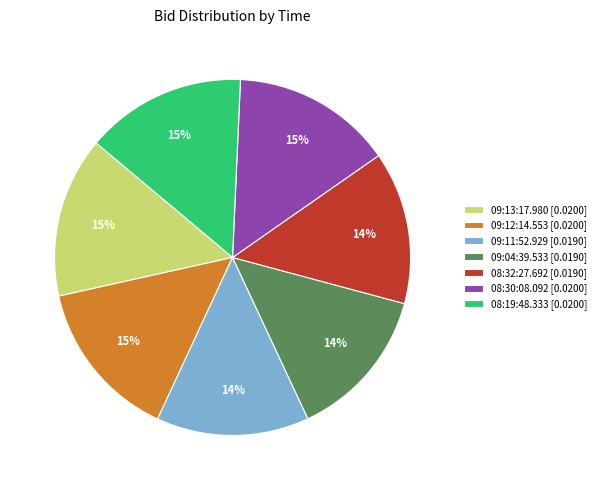

How many segments does this pie chart have?

7